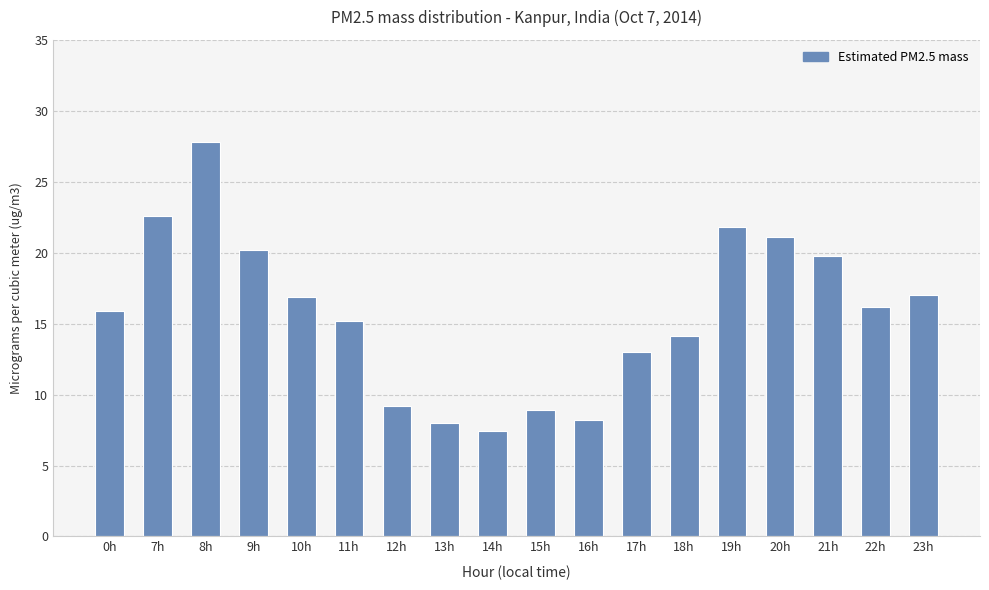

True or false: the data shows 16.2 at 22h.

True